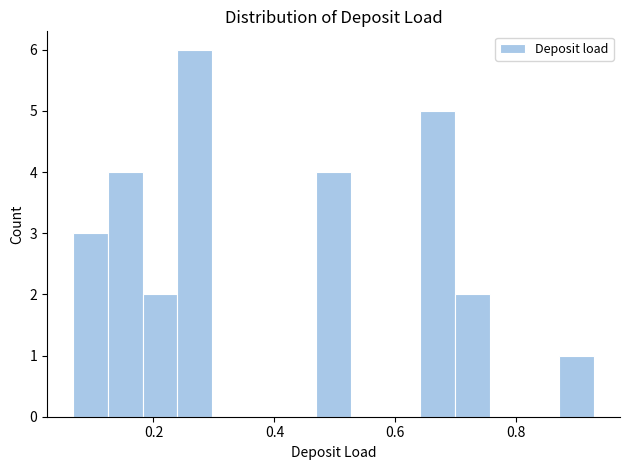

Around what value on the x-axis is the tallest bar? Give the approximate position of its centre, as read against the axis.

0.26